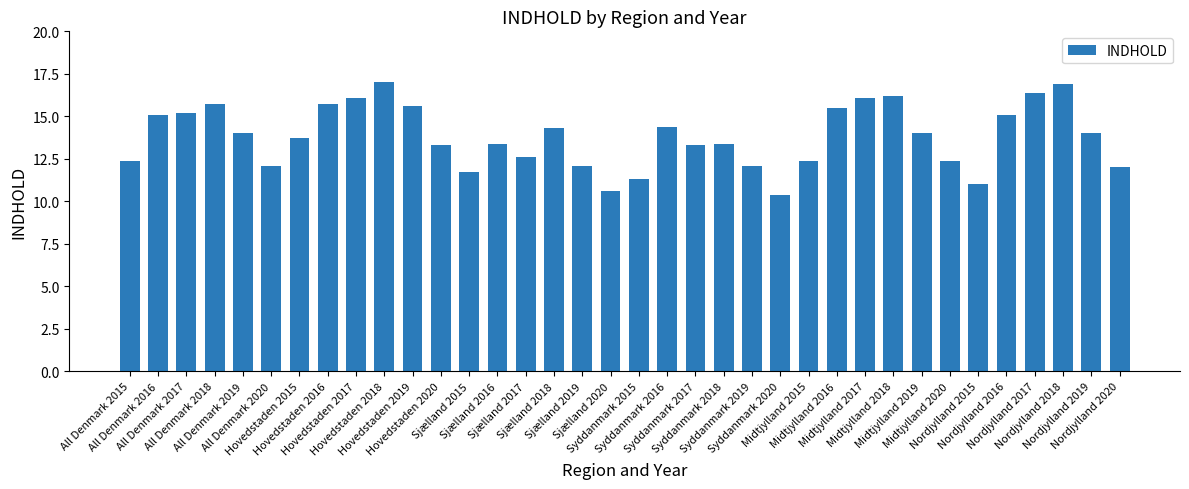

What is the greatest value displayed?

17.0